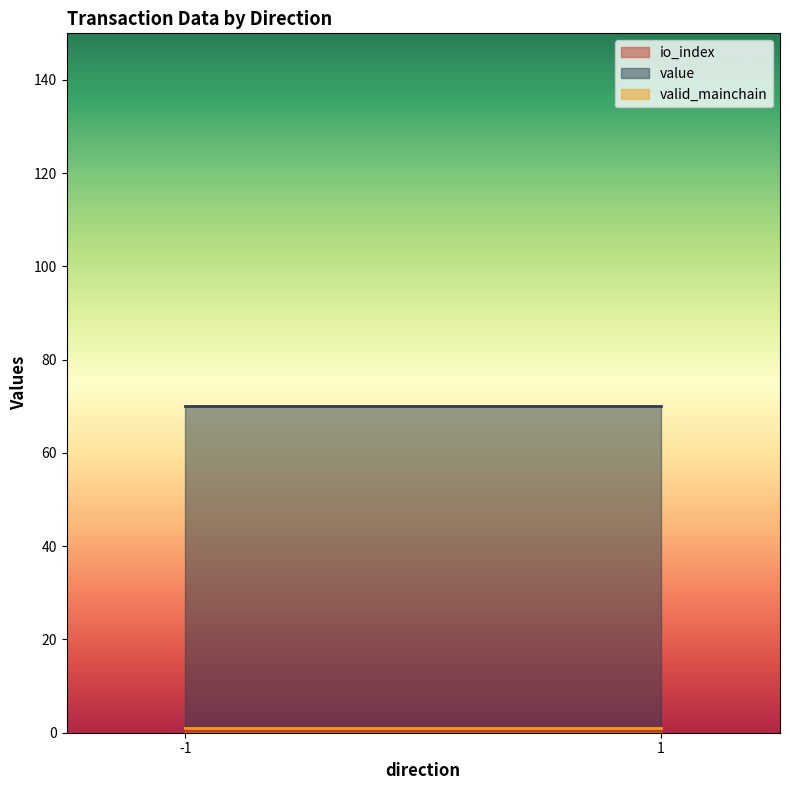

The value of valid_mainchain at -1 is 1.0. True or false?

True